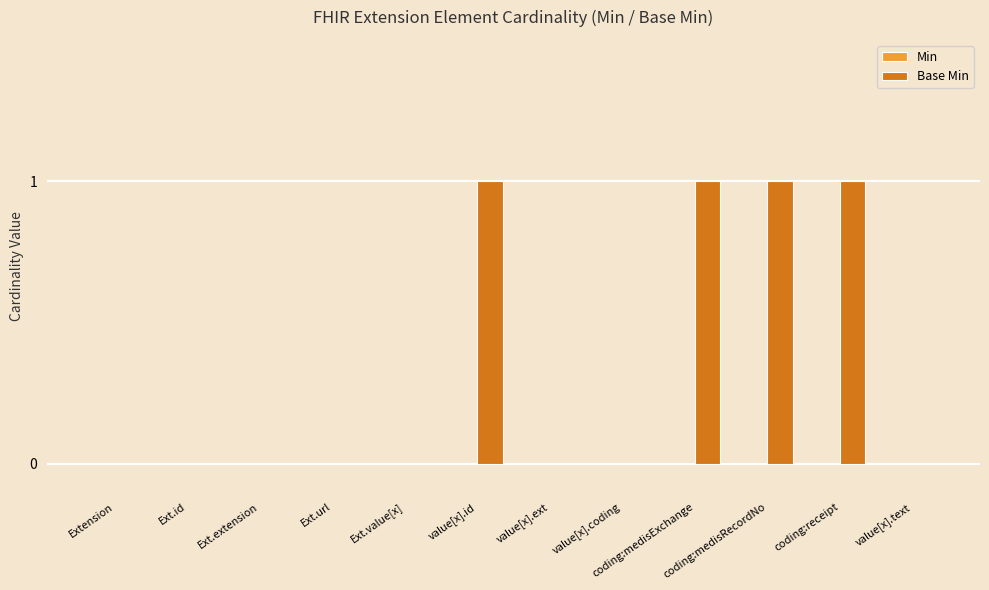

What is the sum of all values?

4